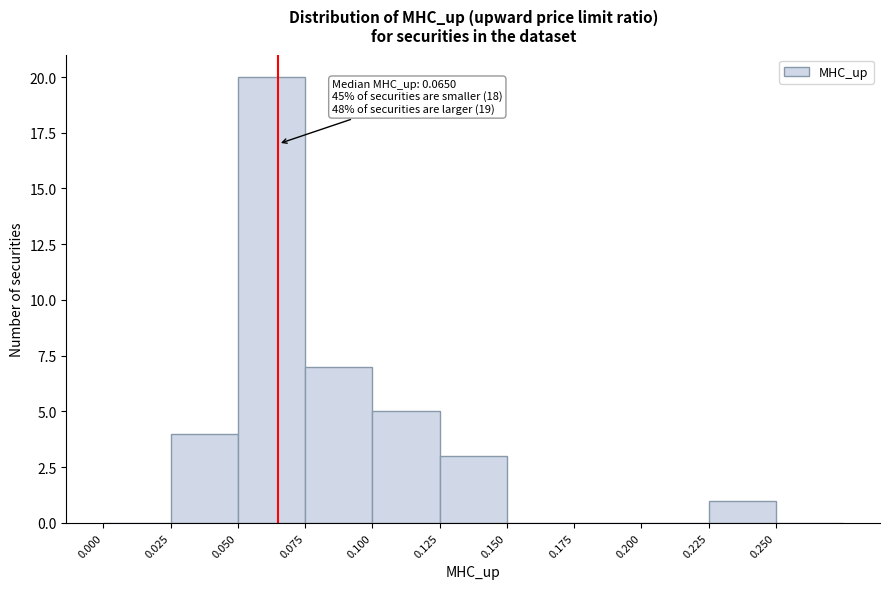

Which range on the x-axis has the tallest bar?

0.050 to 0.075